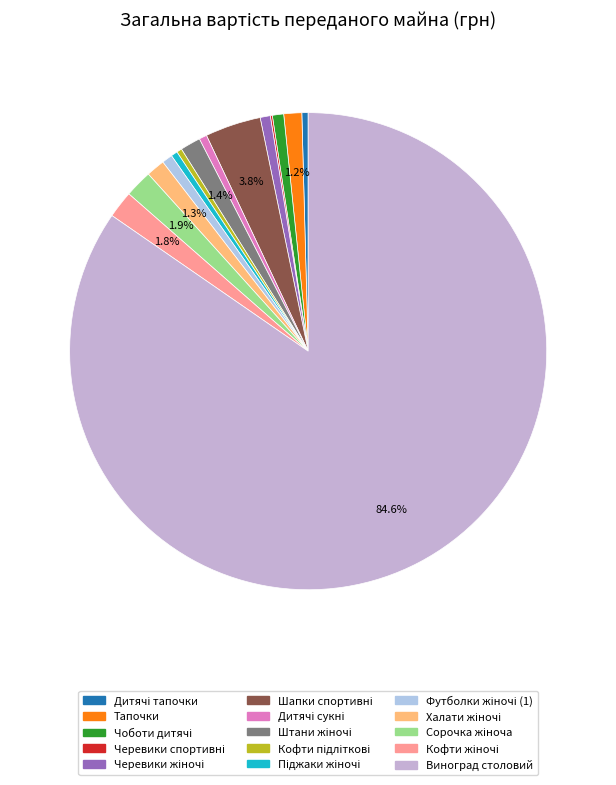

How many segments does this pie chart have?

15